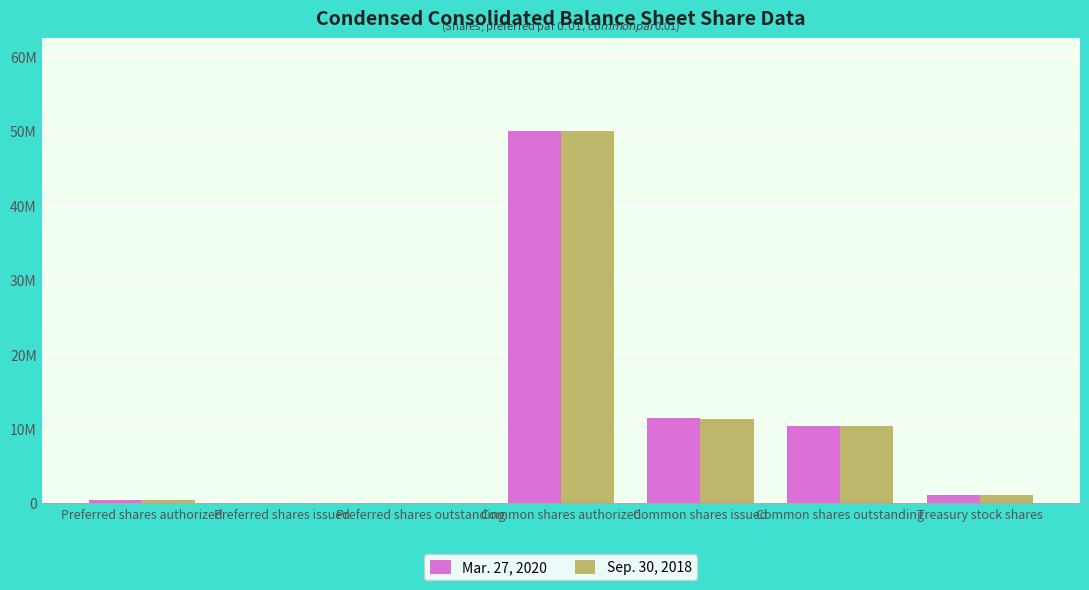

Are the bars grouped side by side (vs. stacked)?

Yes